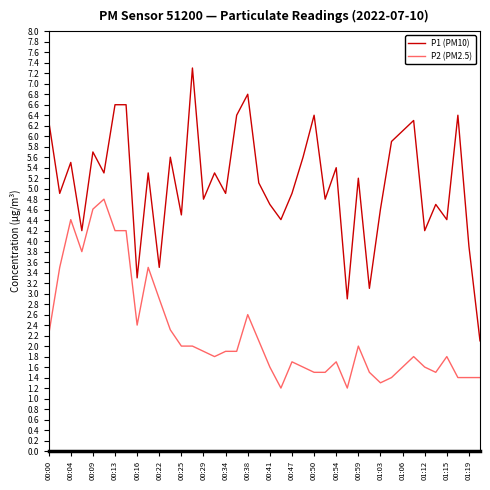

True or false: P1 (PM10) and P2 (PM2.5) cross at least once.

False